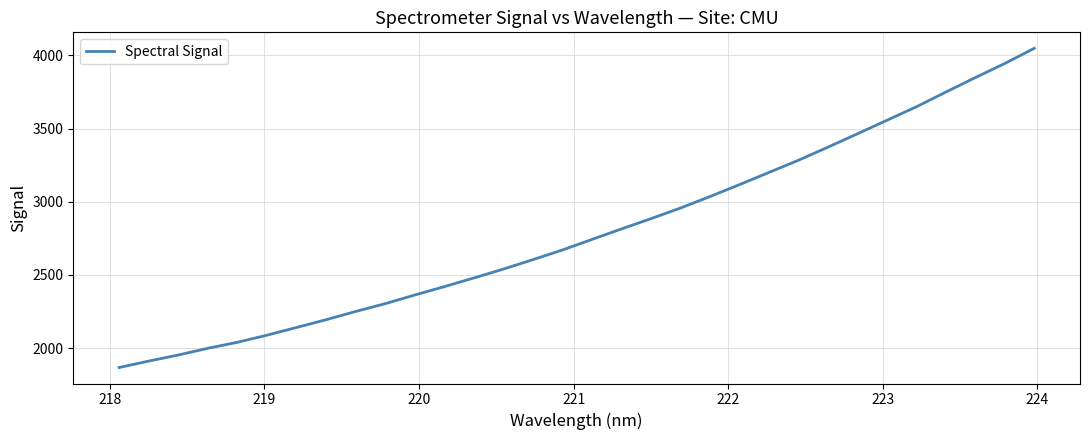

What is the minimum value shown in the chart?

1866.5